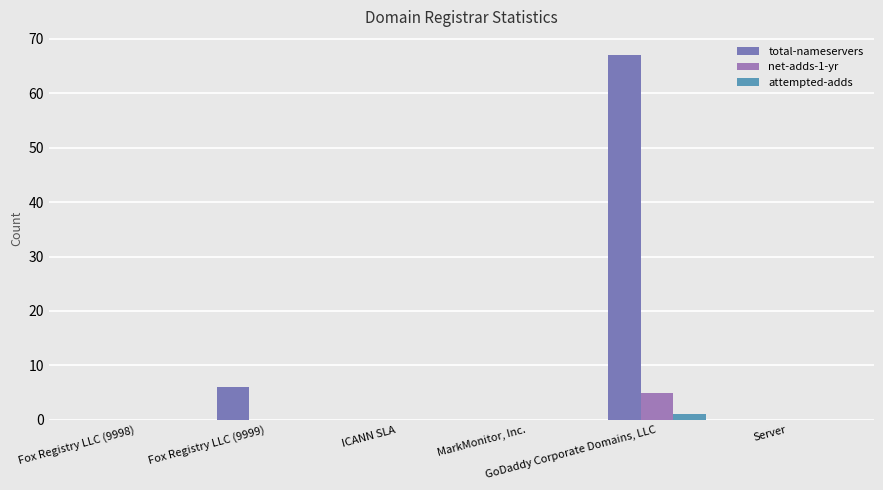

How many categories are shown in the chart?

6